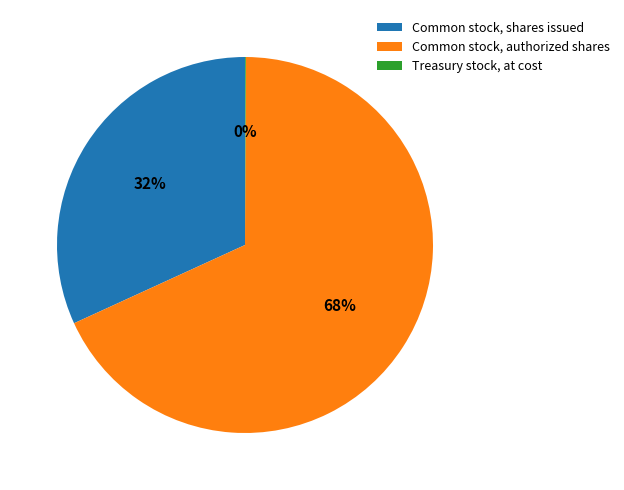

What is the largest slice in the pie chart?

Common stock, authorized shares